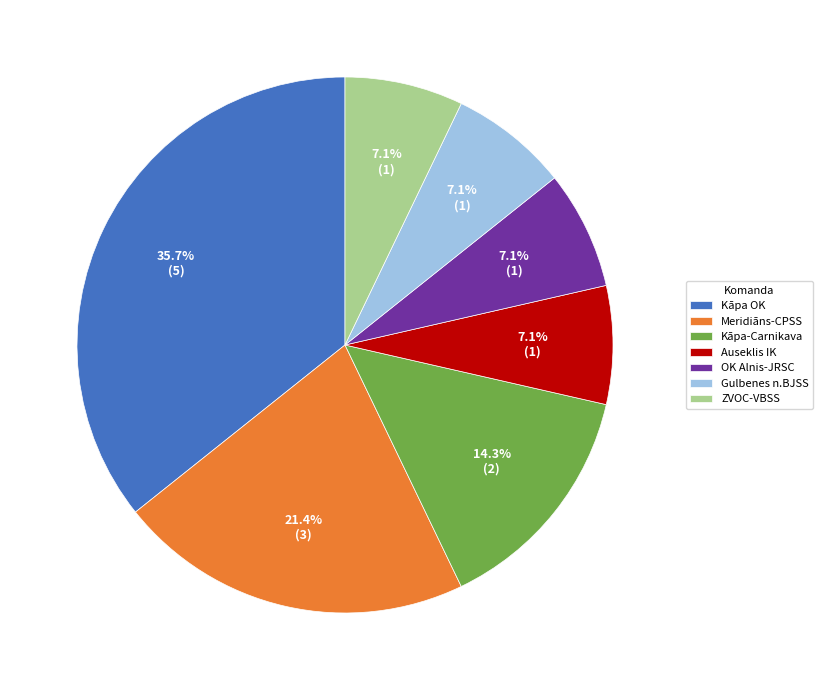

Do Gulbenes n.BJSS and Kāpa OK together represent more than half of the pie?

No